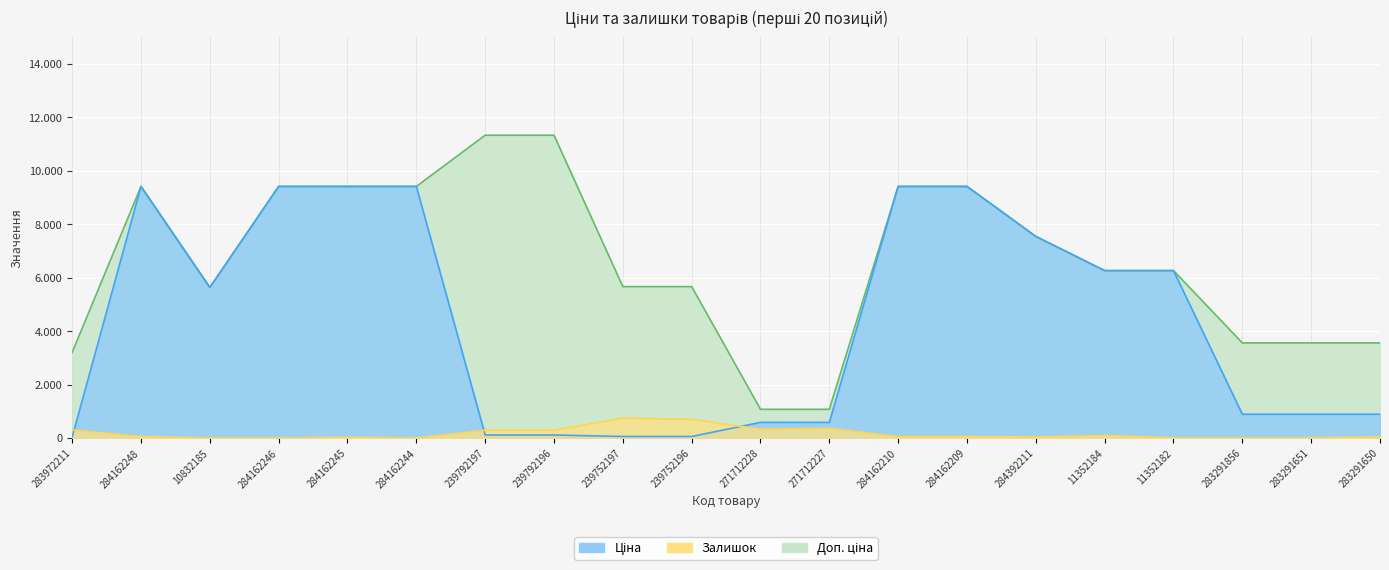

What are all the series names shown in the legend?

Ціна, Доп. ціна, Залишок